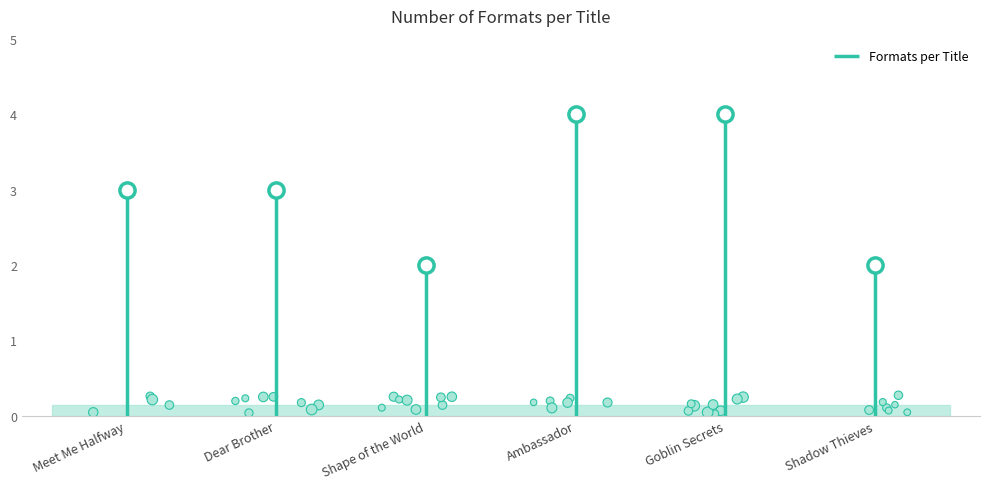

Approximately how many times larger is the value at Dear Brother compared to Goblin Secrets?

0.8